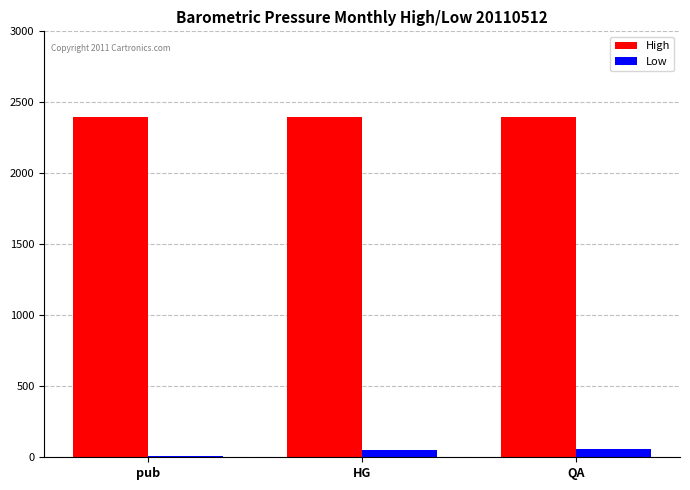

What is the difference between the second highest and minimum values in the Low series?

42